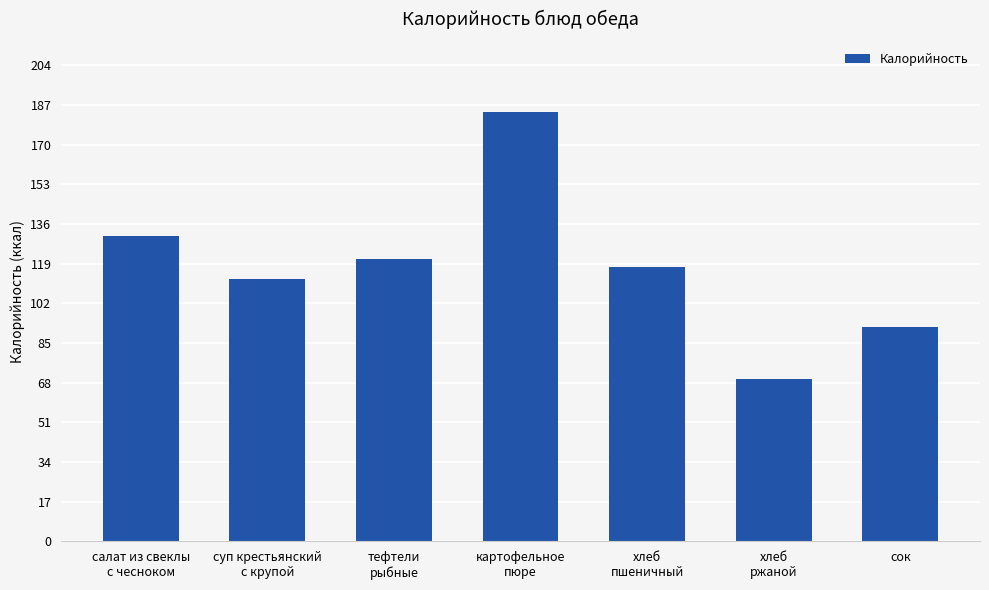

What is the difference between the values at картофельное
пюре and тефтели
рыбные?

63.0